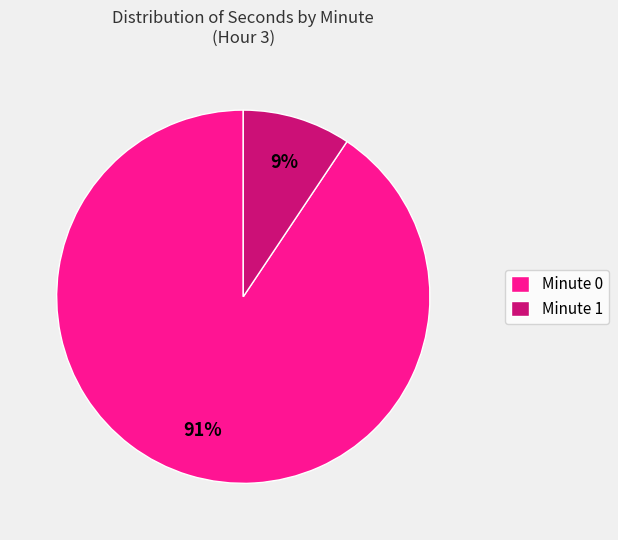

To the nearest percent, what is the average slice percentage?

50%